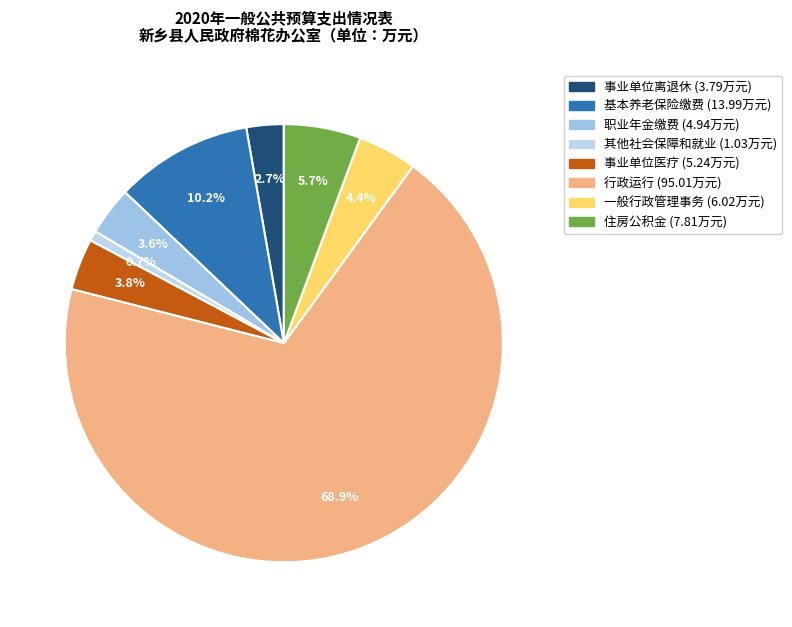

How many segments does this pie chart have?

8